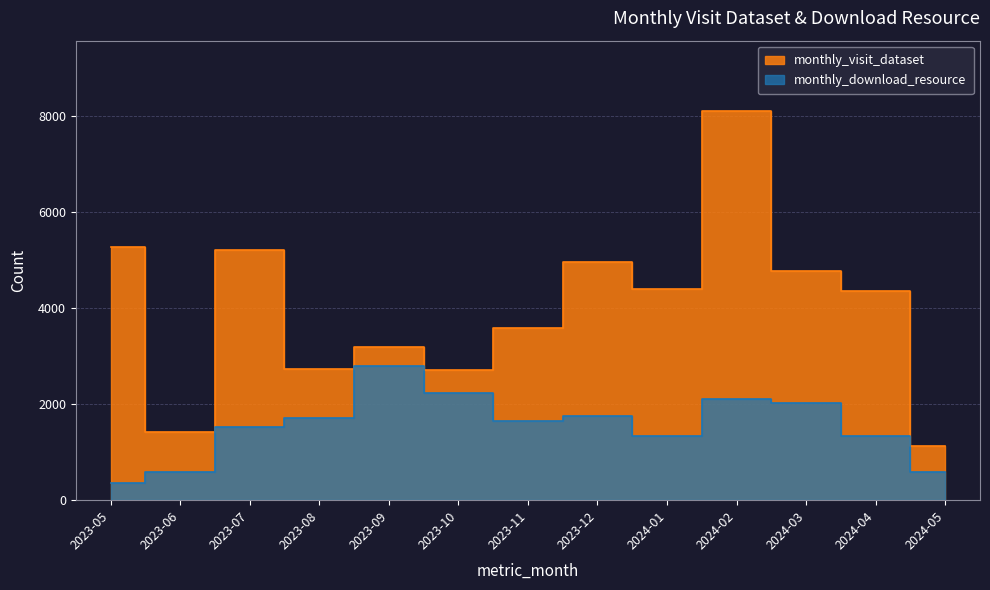

In monthly_visit_dataset, how many points are higher than both neighbors (excluding endpoints)?

4